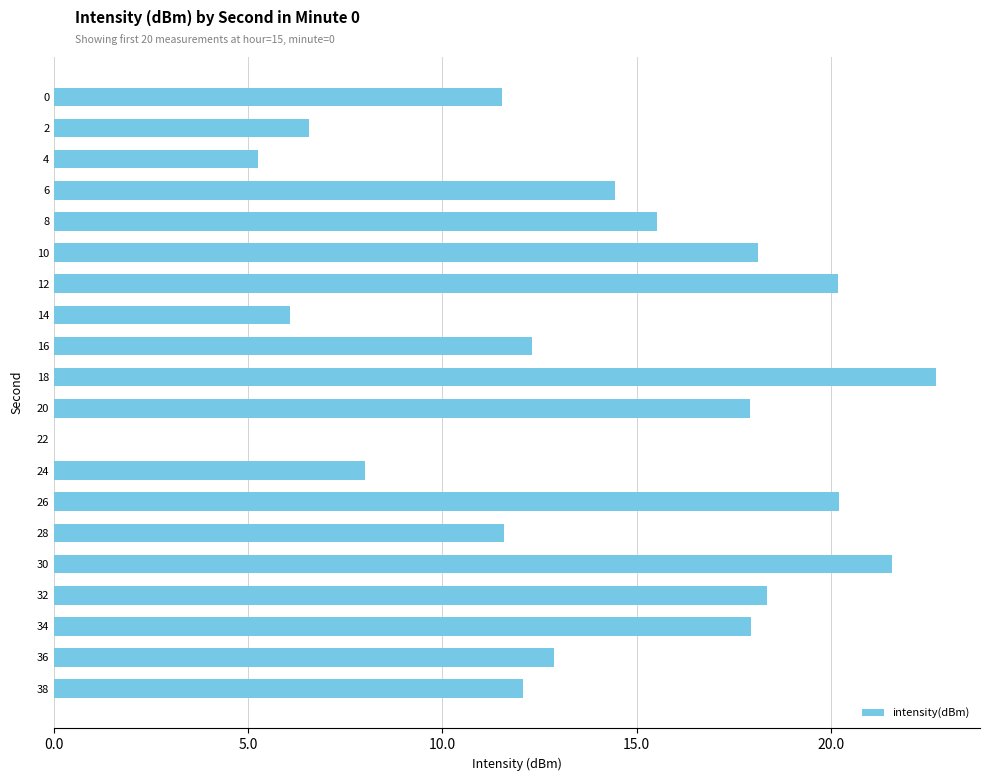

What is the sum of all values?

273.3